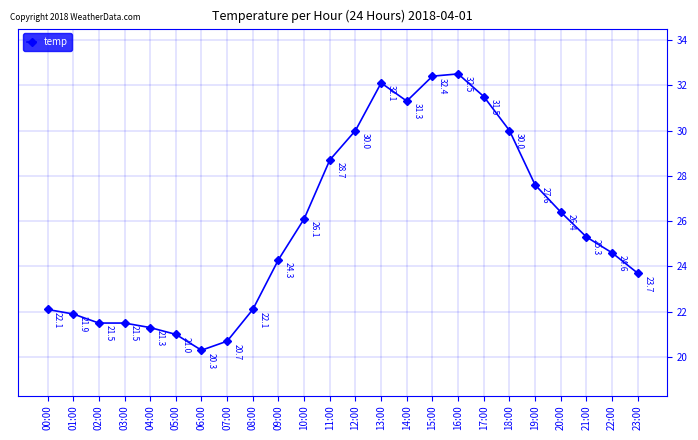

Reading left to right, extract all data points from this chart.

22.1	21.9	21.5	21.5	21.3	21.0	20.3	20.7	22.1	24.3	26.1	28.7	30.0	32.1	31.3	32.4	32.5	31.5	30.0	27.6	26.4	25.3	24.6	23.7